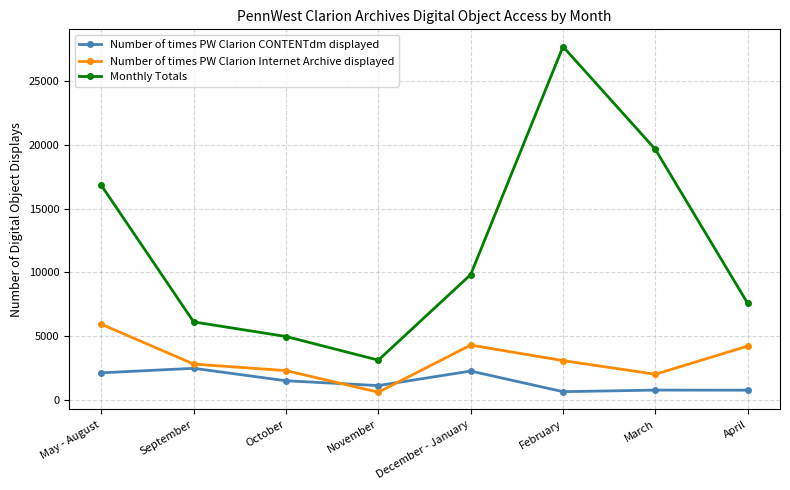

True or false: Number of times PW Clarion CONTENTdm displayed has more than 1 points higher than both neighbors.

True